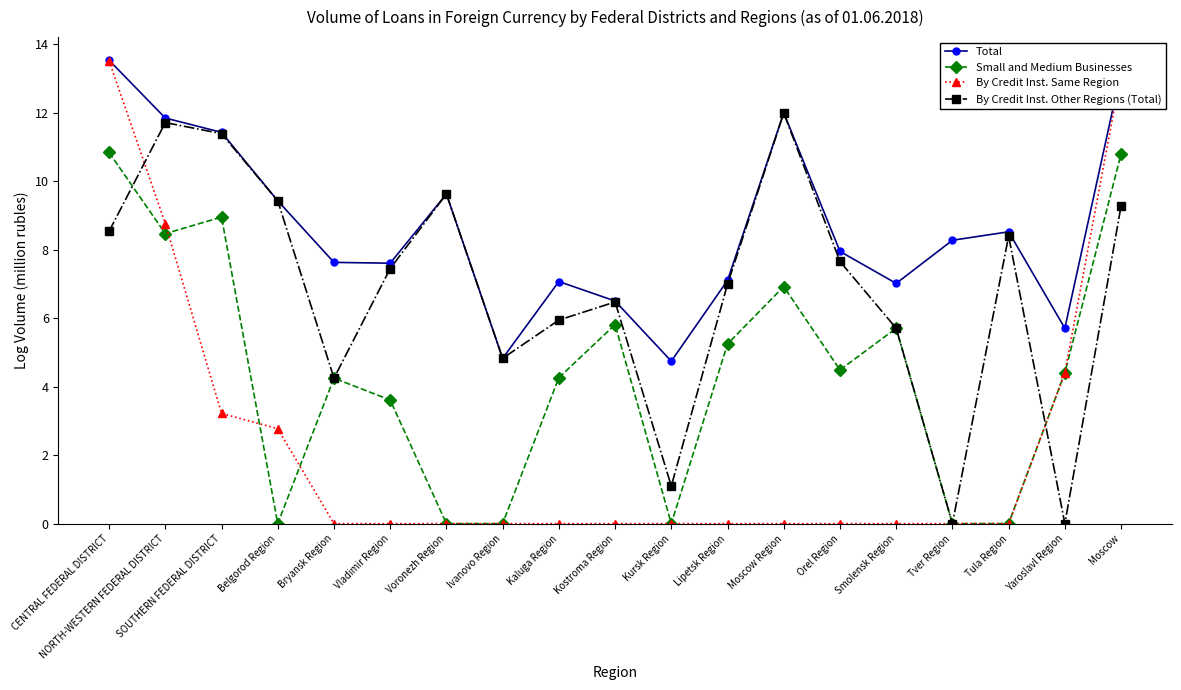

How many interior local peaks does the Small and Medium Businesses series have?

5